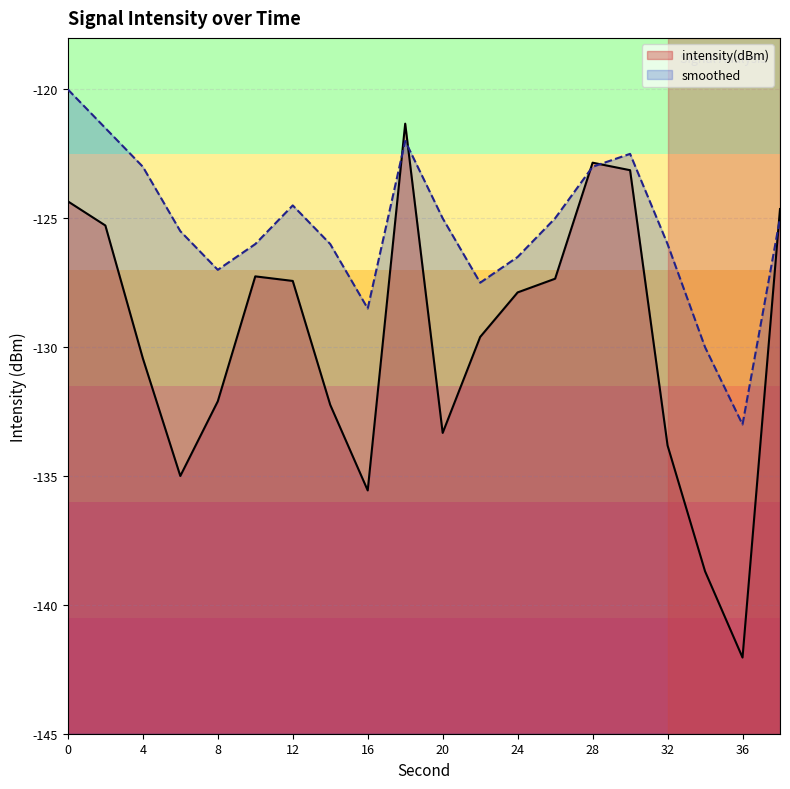

How many values in the intensity(dBm) series are below -127?

14